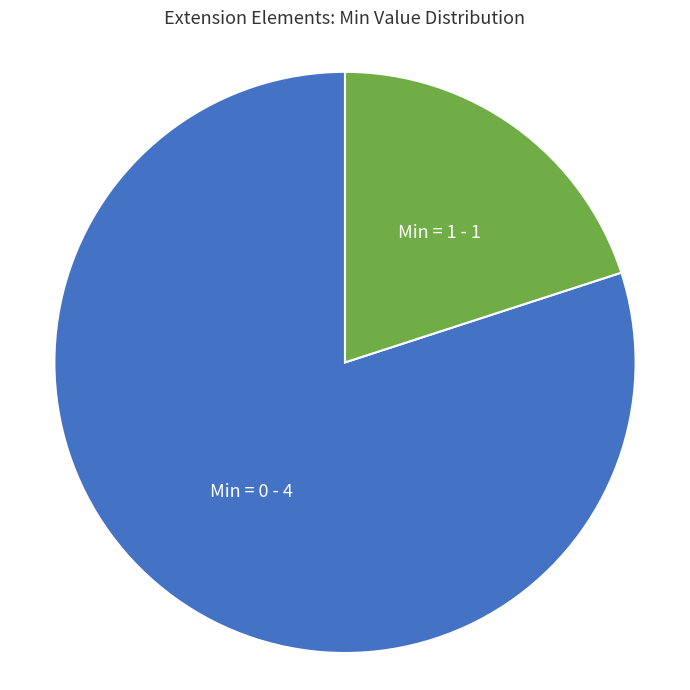

Which category has the smallest portion of the pie?

Min = 1